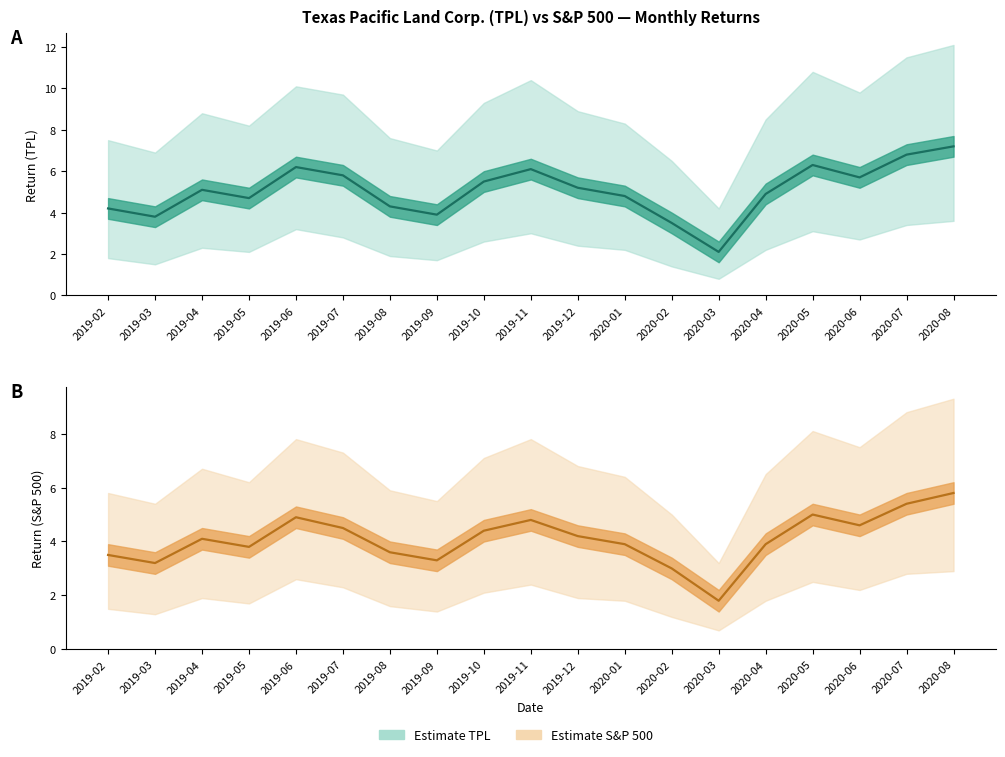

How many values in the TPL Center series are below 5?

9